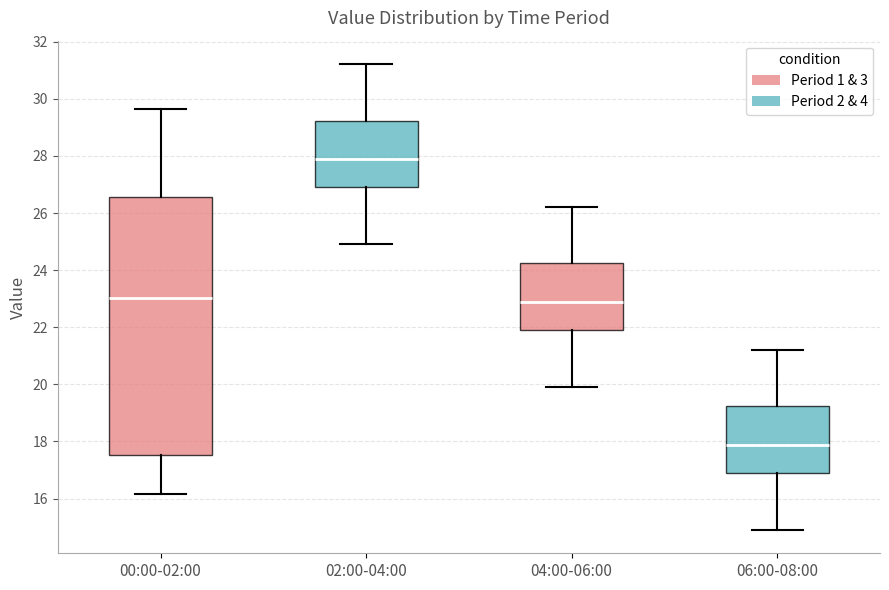

Which box's median line is the lowest?

06:00-08:00